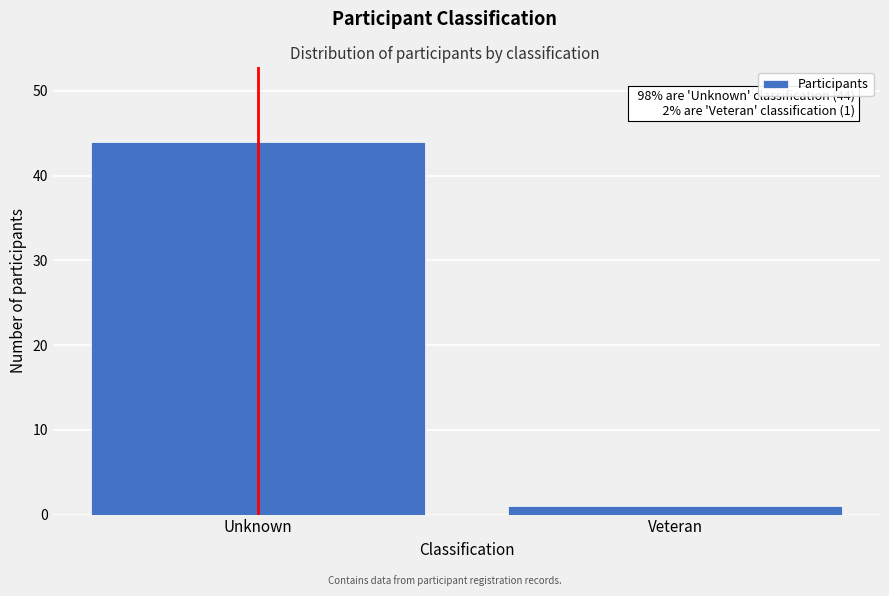

Reading left to right, extract all data points from this chart.

Unknown=44	Veteran=1